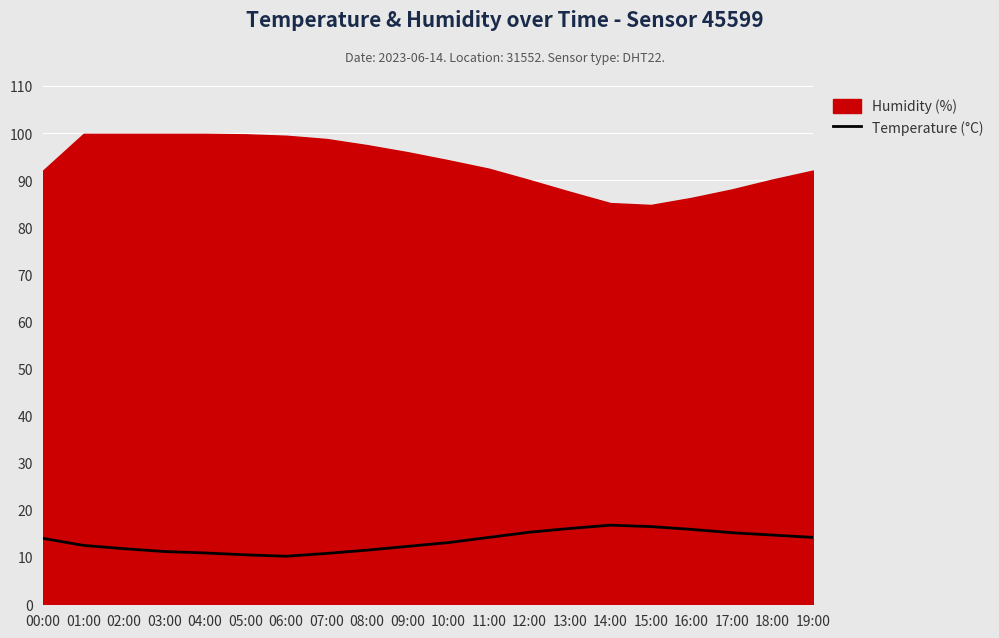

Rank the categories by value from highest to lowest.

14:00, 15:00, 13:00, 16:00, 12:00, 17:00, 18:00, 11:00, 19:00, 00:00, 10:00, 01:00, 09:00, 02:00, 08:00, 03:00, 04:00, 07:00, 05:00, 06:00